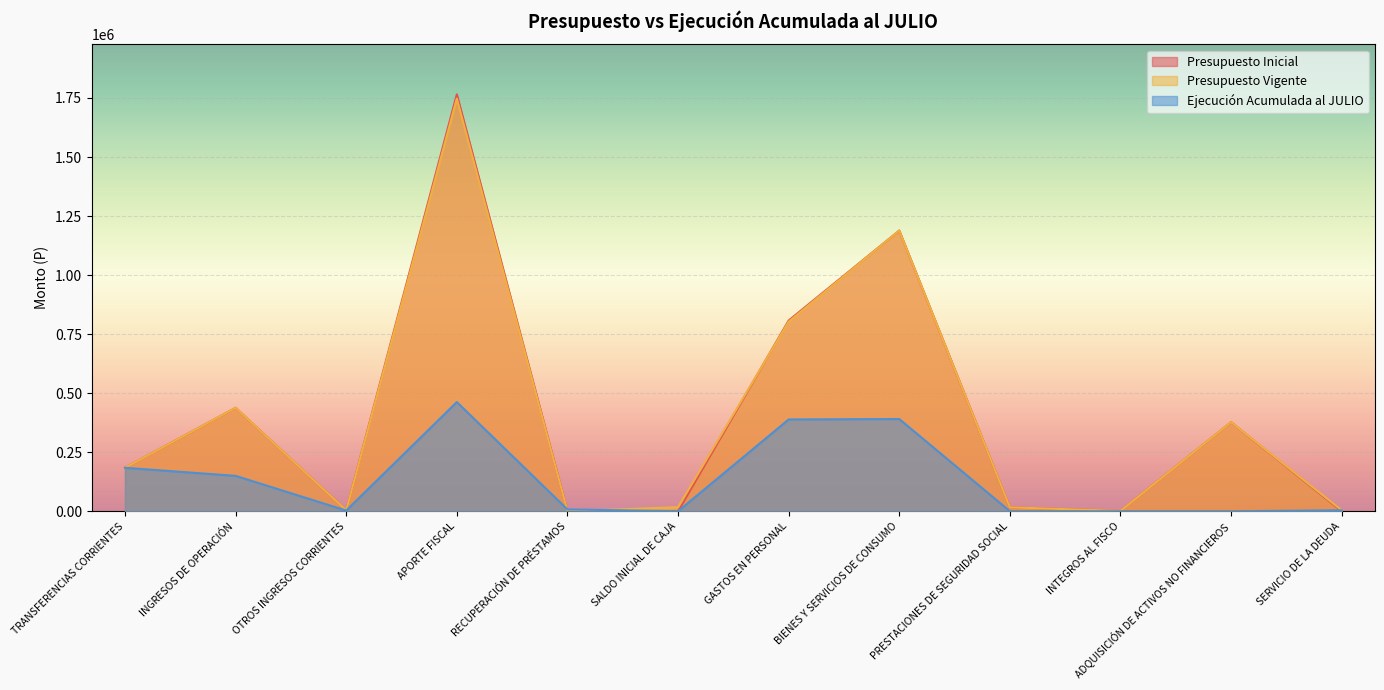

Where is the first local minimum for Ejecución Acumulada al JULIO?

OTROS INGRESOS CORRIENTES